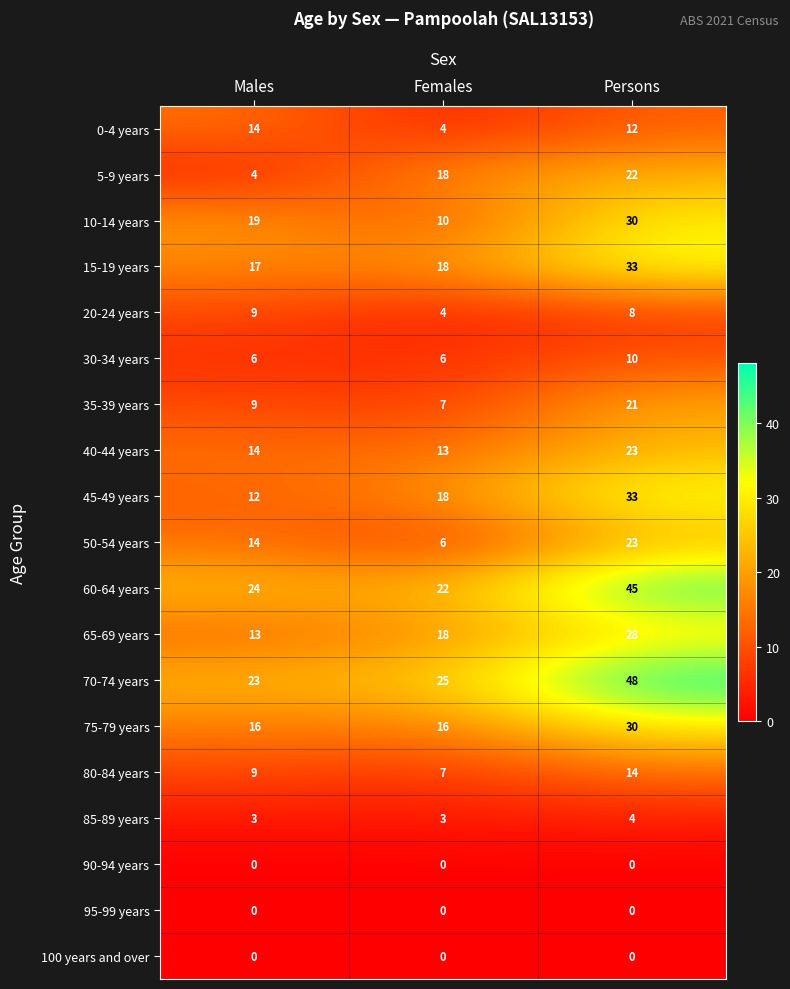

Is it true that 60-64 years equals 45 at Persons?

True